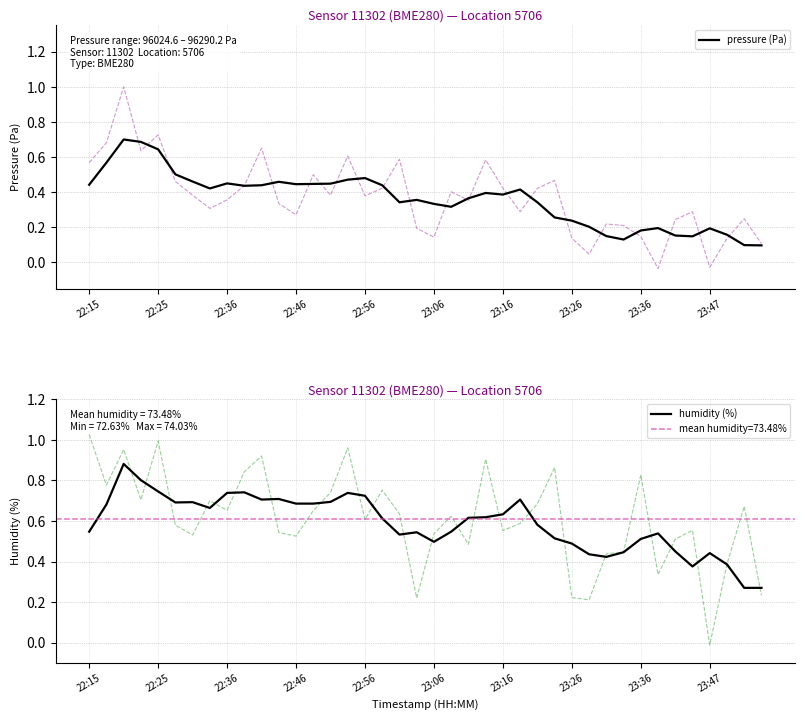

Rank the series by their maximum value, from lowest to highest.

pressure (Pa), humidity (%)